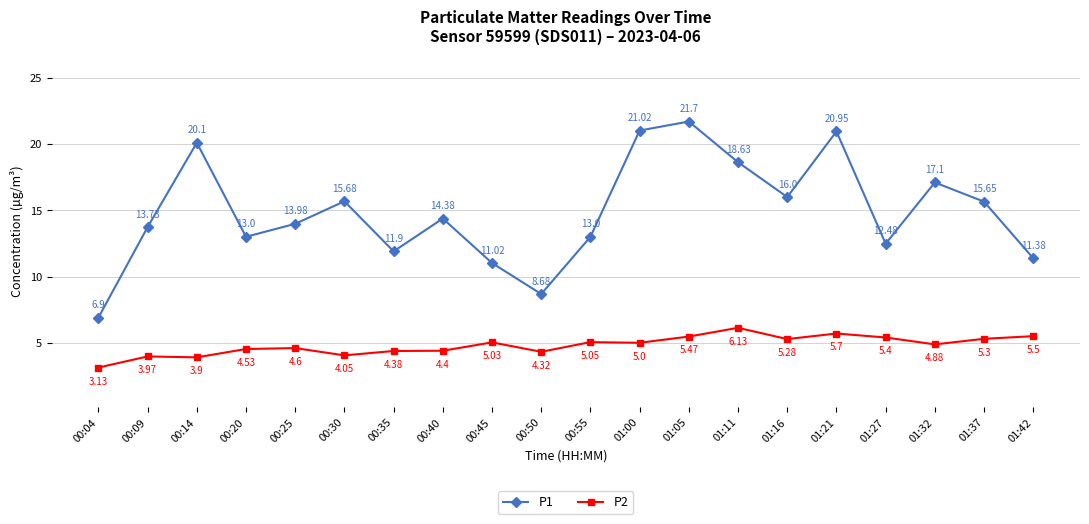

How many lines are shown in the chart?

2